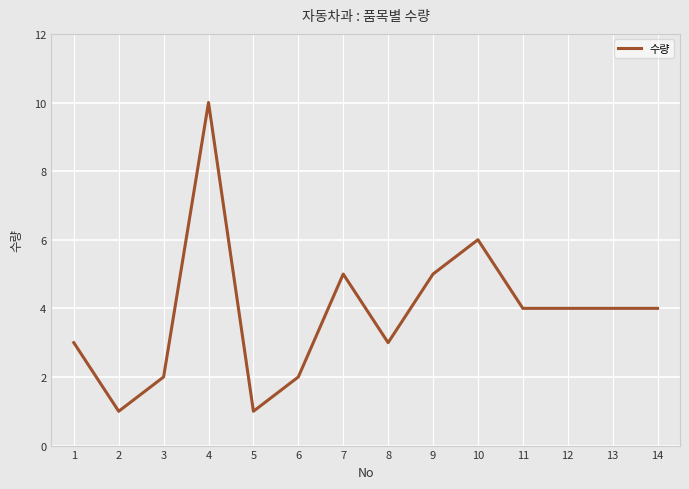

What is the greatest value displayed?

10